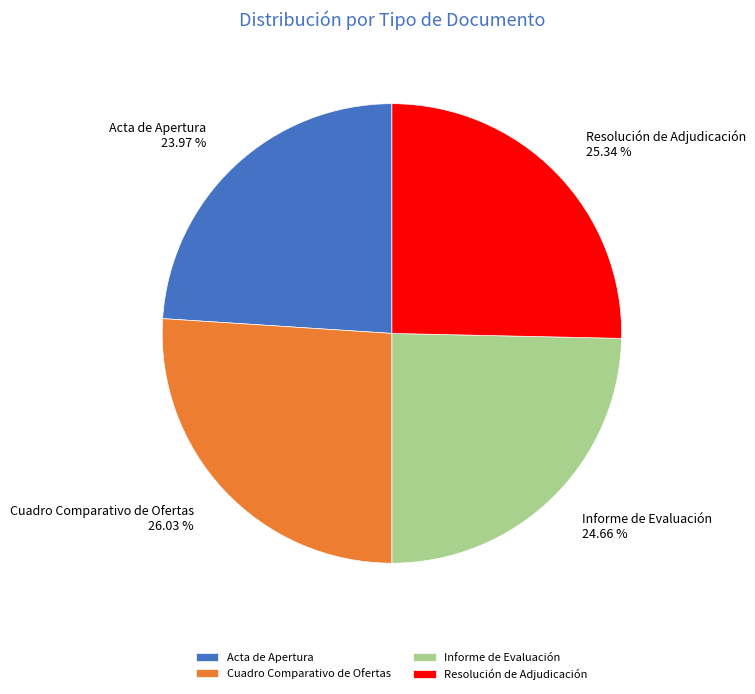

Which has a higher value, Informe de Evaluación or Acta de Apertura?

Informe de Evaluación